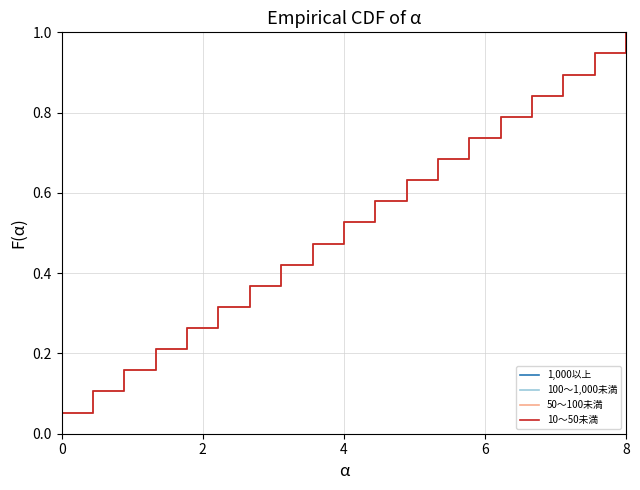

Is this an area chart (filled region under the line)?

No